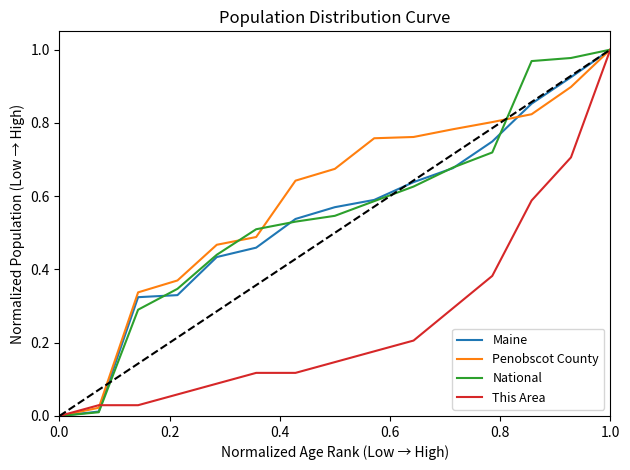

Does the chart have visible grid lines?

No